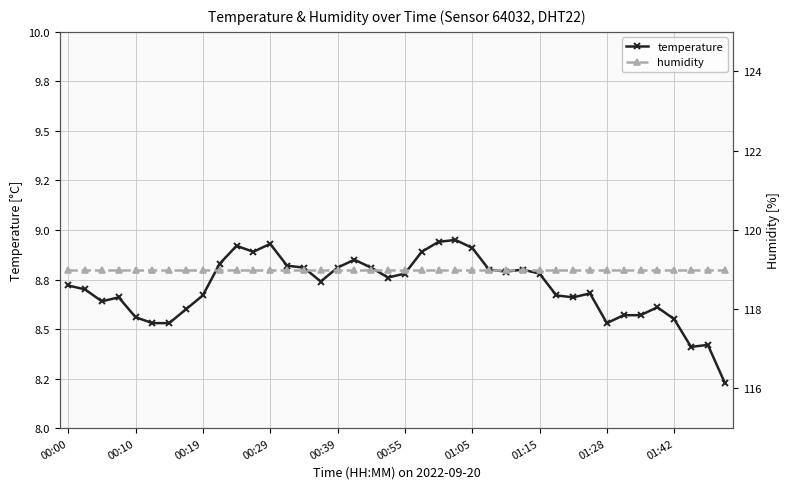

Where is temperature nearest to the value 8?

39